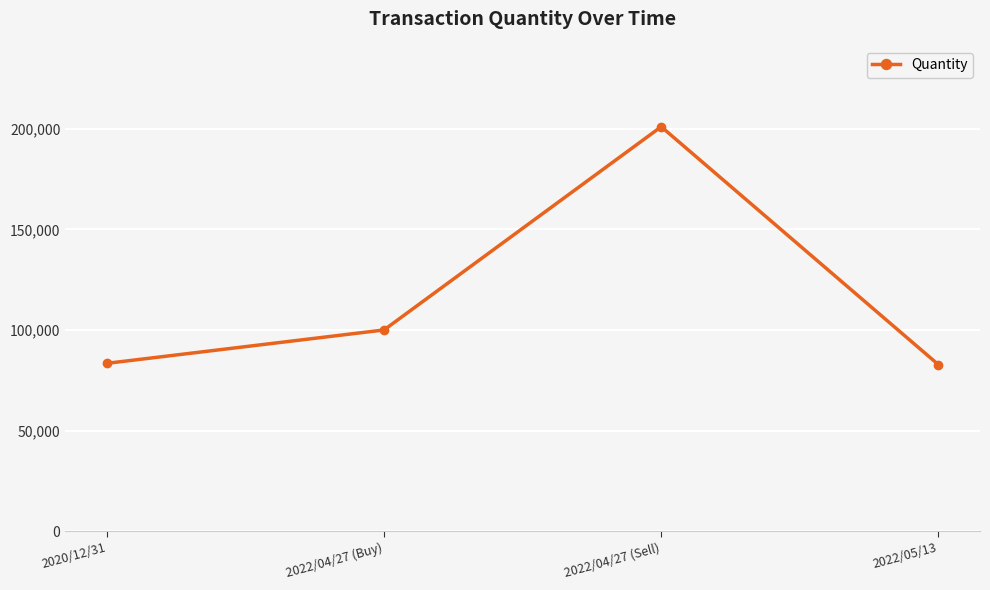

Is it true that the value at 2022/05/13 is 82748?

True